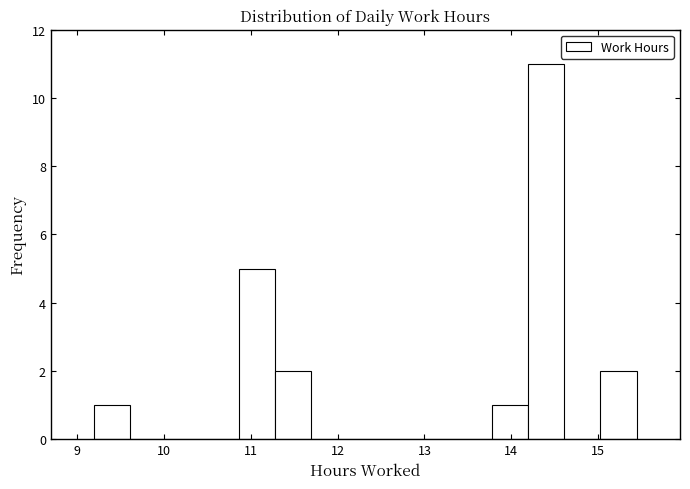

Reading left to right, transcribe this chart: for each bar, give the range it covers on the x-axis and its height. Neither the bar edges nor the heights are printed on the chart, so give them approximately, as read against the axes.

9.2 to 9.6: 1
9.6 to 10.0: 0
10.0 to 10.4: 0
10.4 to 10.9: 0
10.9 to 11.3: 5
11.3 to 11.7: 2
11.7 to 12.1: 0
12.1 to 12.5: 0
12.5 to 12.9: 0
12.9 to 13.4: 0
13.4 to 13.8: 0
13.8 to 14.2: 1
14.2 to 14.6: 11
14.6 to 15.0: 0
15.0 to 15.4: 2